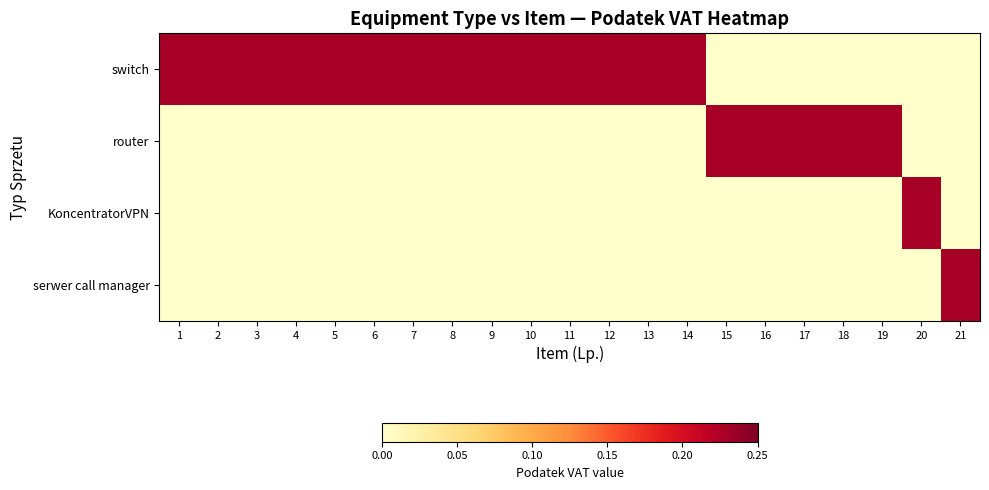

Between 12 and 17, which is larger?

12